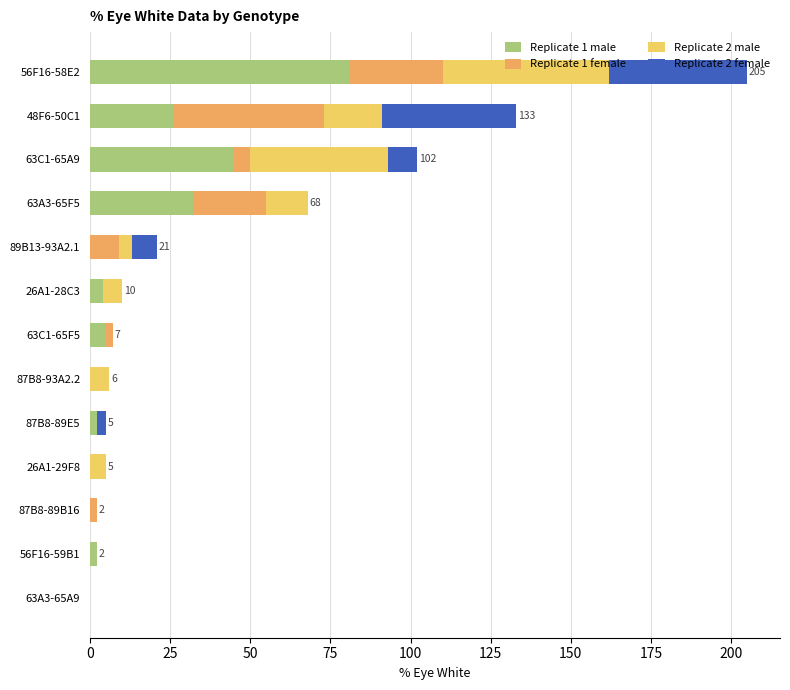

At which label does Replicate 1 male reach its peak?

56F16-58E2